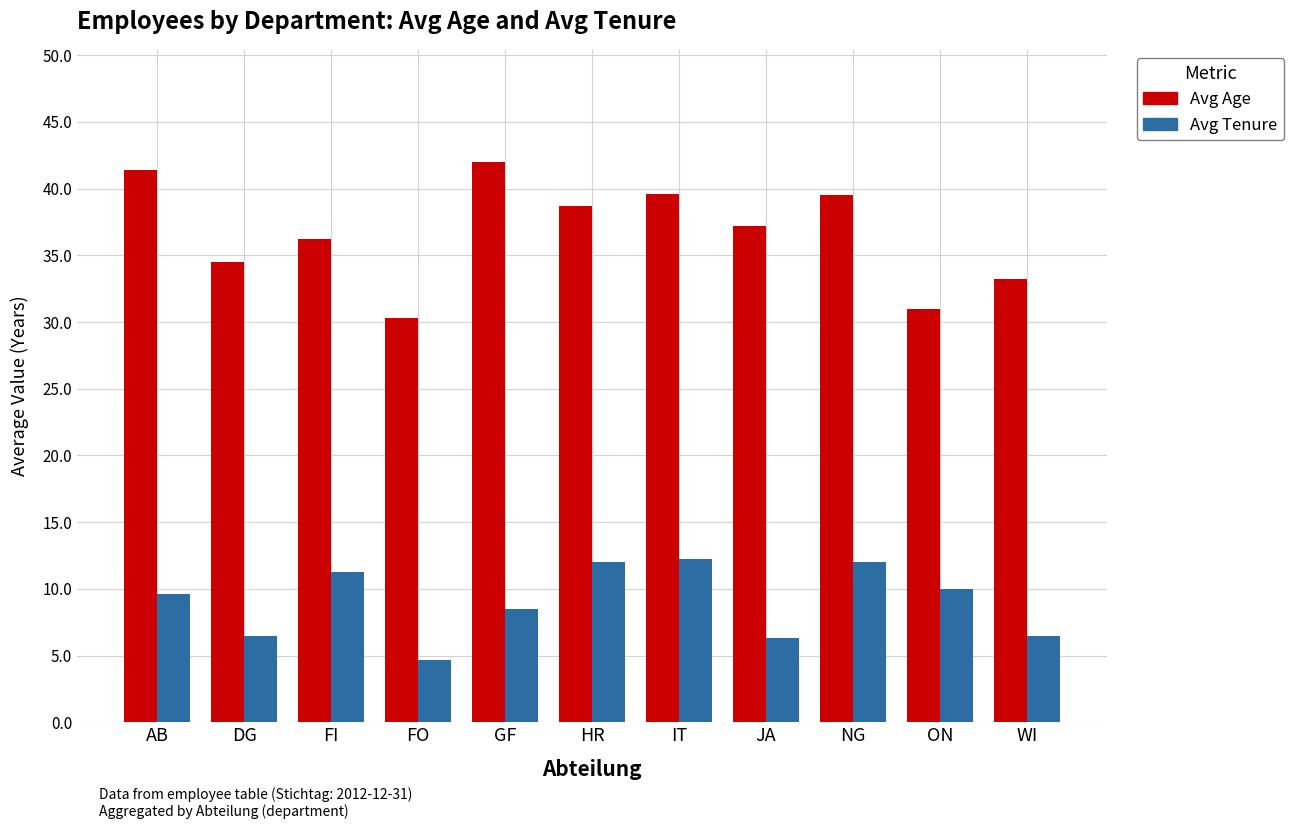

What is the label of the 7th bar from the left?

IT